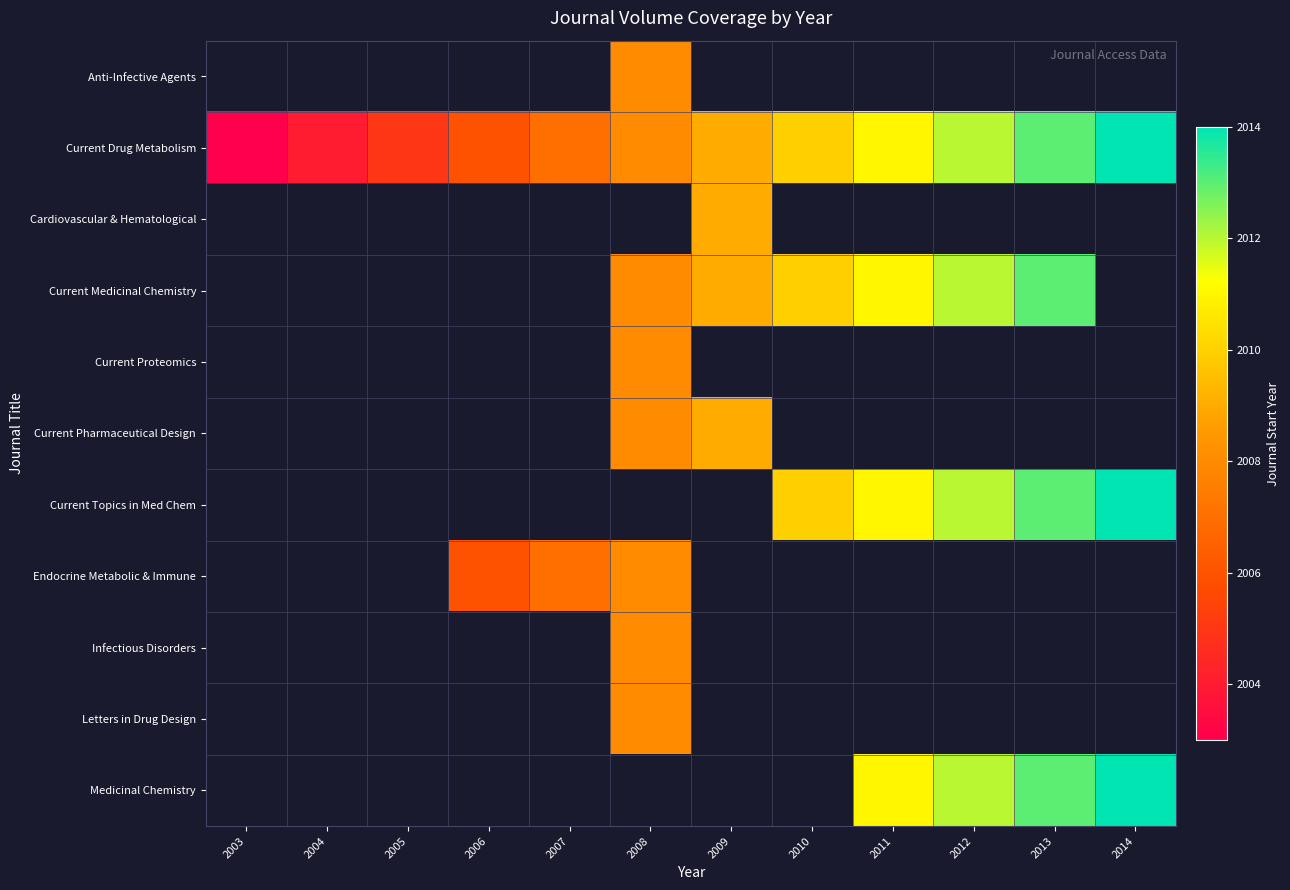

What is the greatest value displayed?

2014.0